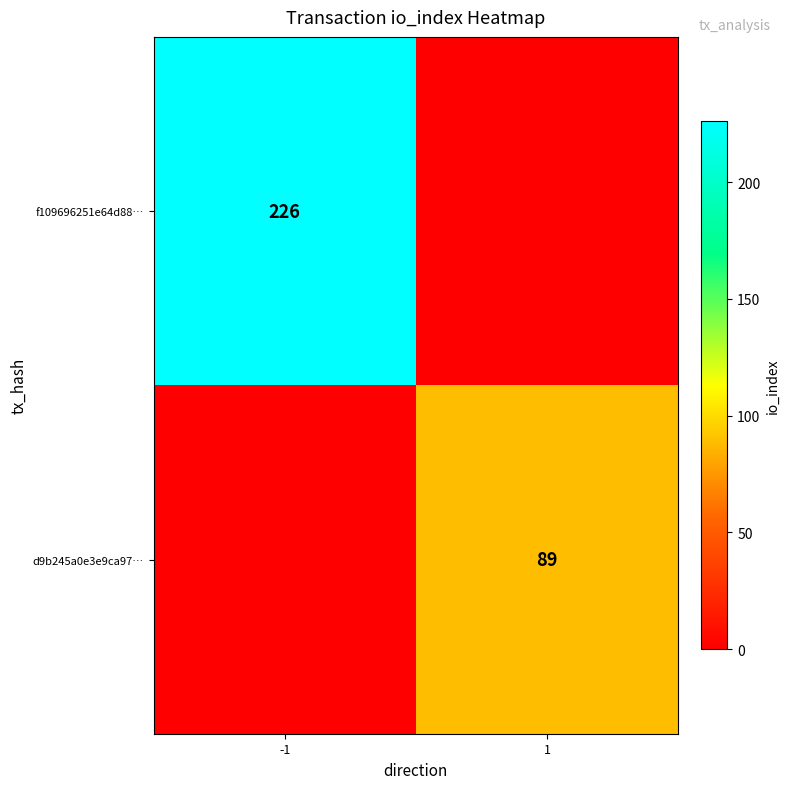

The f109696251e64d88… series shows 226 at -1. True or false?

True